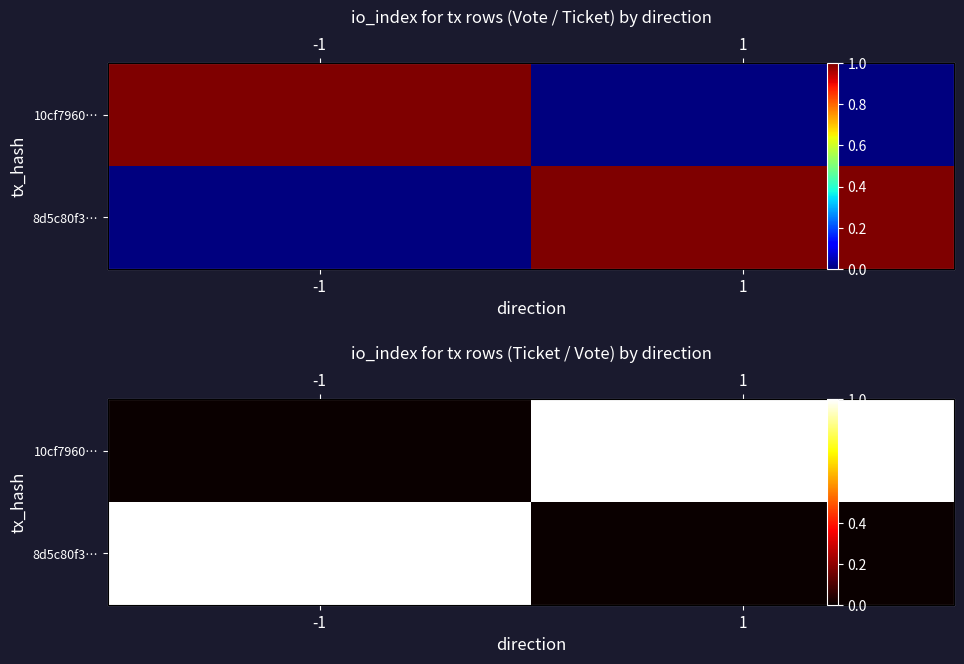

Where is 10cf7960… nearest to the value 0?

-1